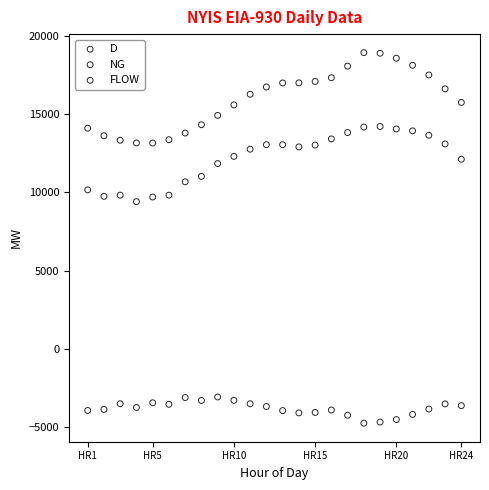

Which series has the widest spread of Y values?

D